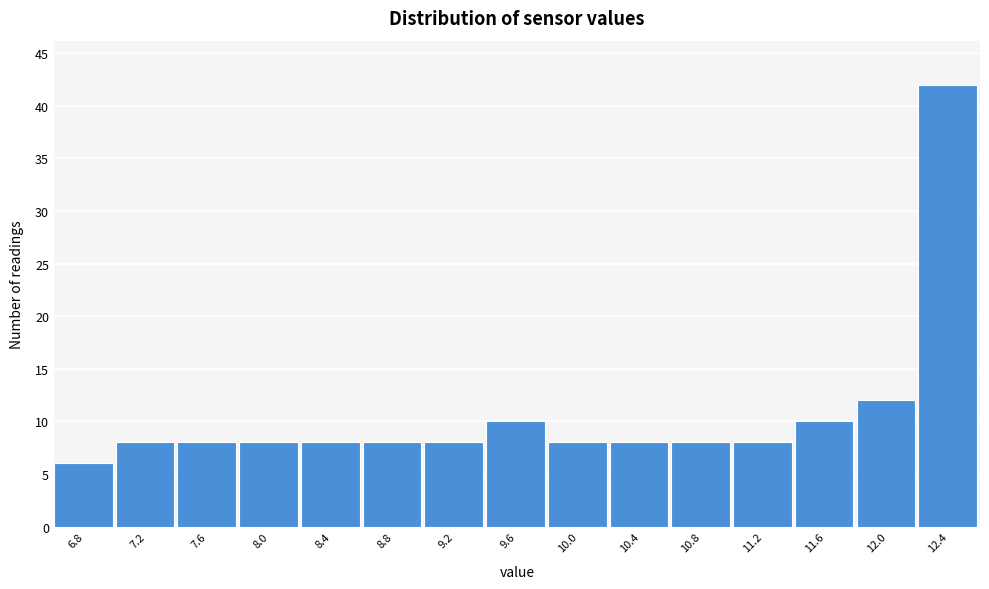

Reading left to right, extract all data points from this chart.

6.8=6	7.2=8	7.6=8	8.0=8	8.4=8	8.8=8	9.2=8	9.6=10	10.0=8	10.4=8	10.8=8	11.2=8	11.6=10	12.0=12	12.4=42